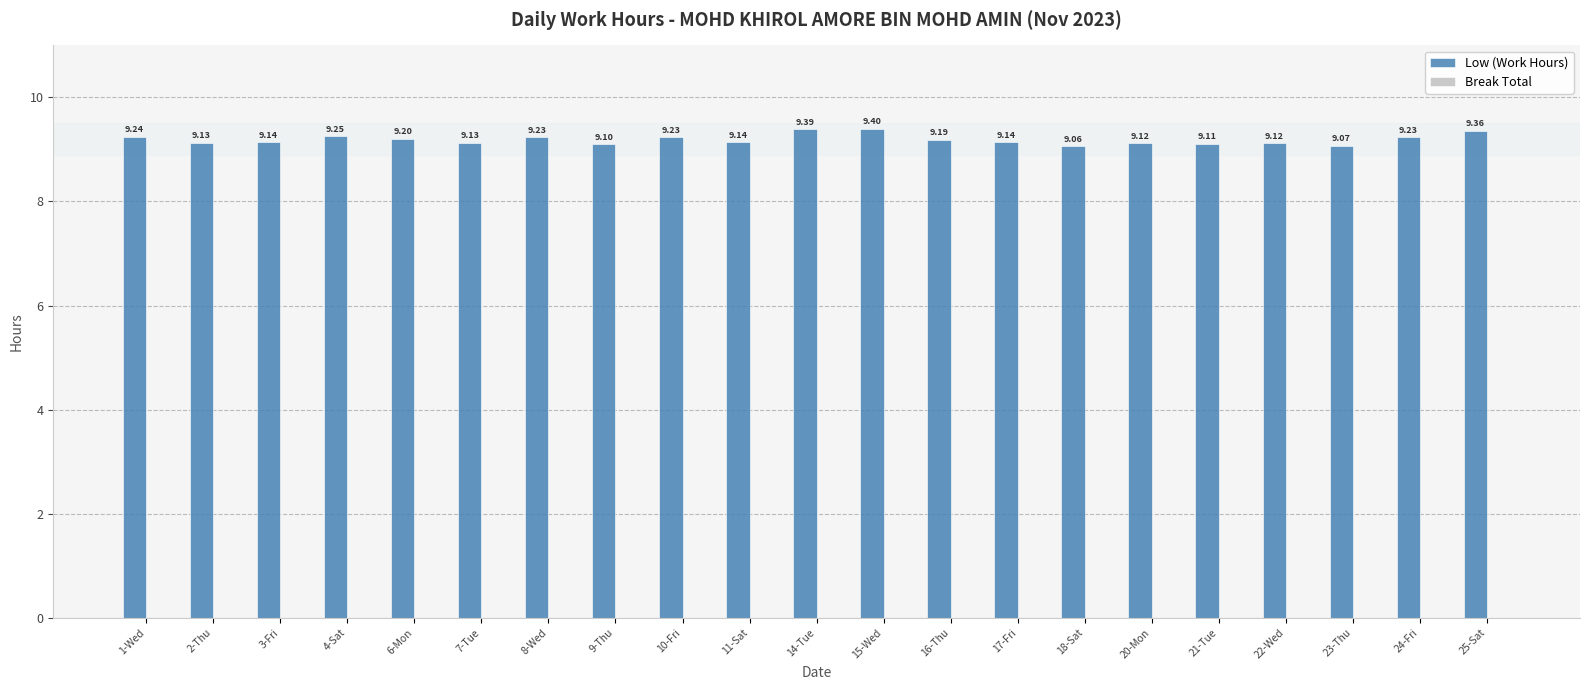

What is the sum of the values at 2-Thu and 11-Sat?

18.3